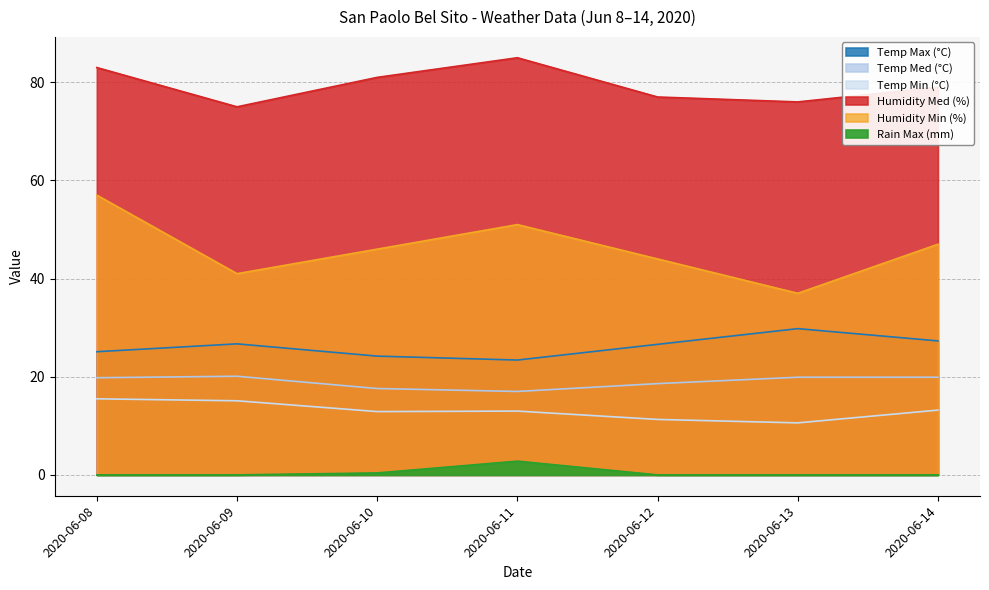

Count the number of categories in the chart.

7